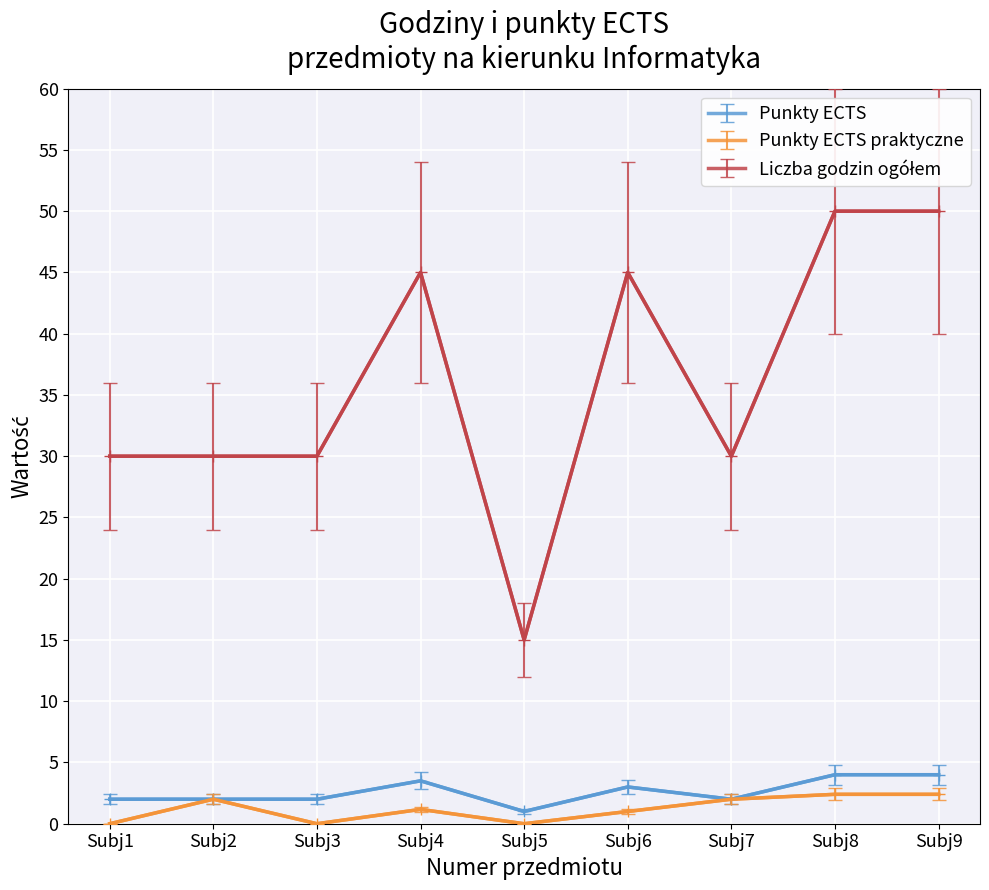

What is the maximum value shown in the chart?

50.0